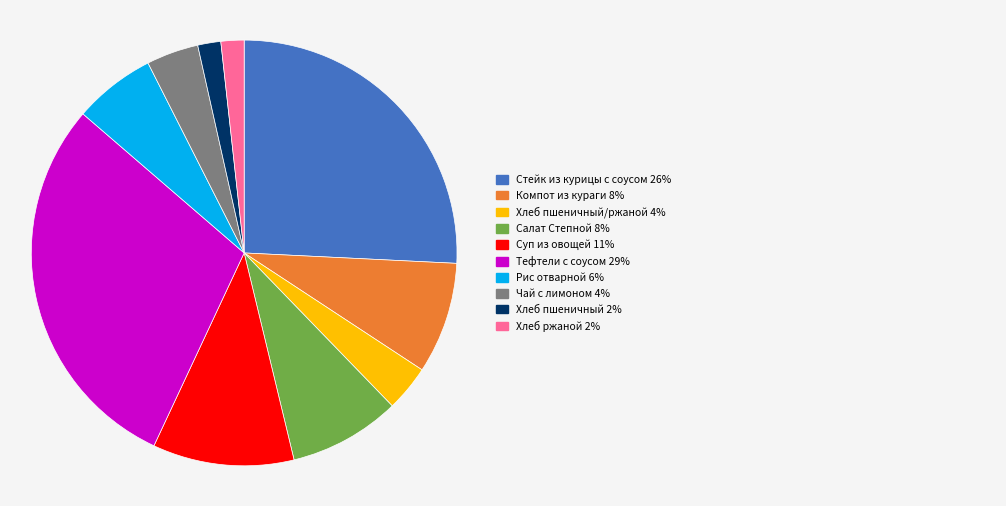

How many slices are in this pie chart?

10